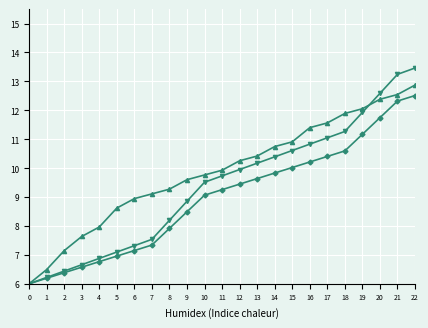

What is the minimum value shown in the chart?

6.0